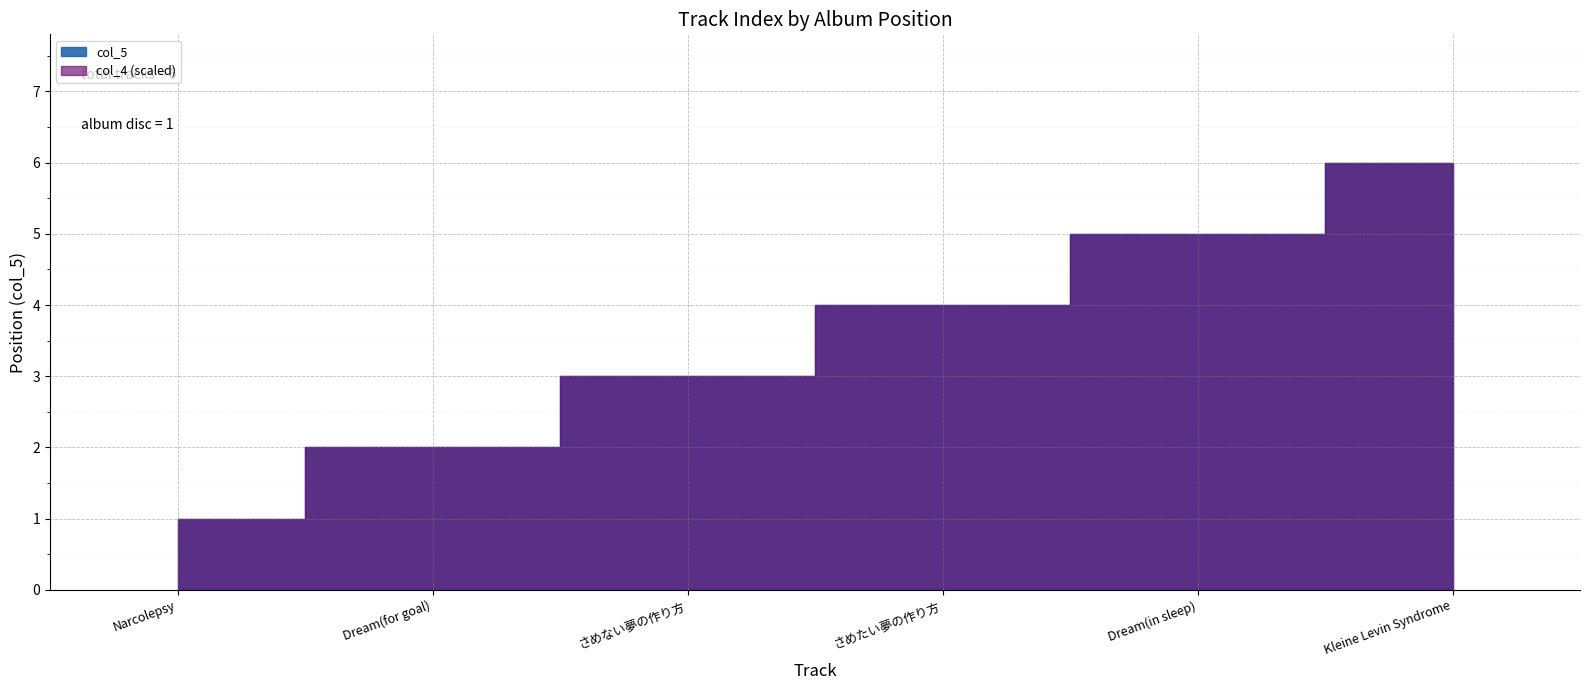

What position from the left is さめたい夢の作り方?

4